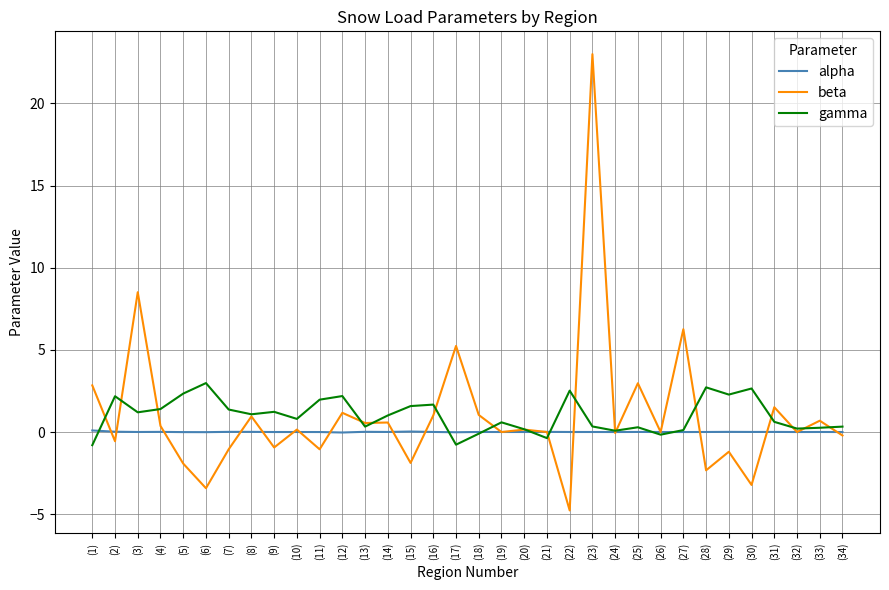

Is the value of beta at (31) greater than the value of gamma at (31)?

Yes